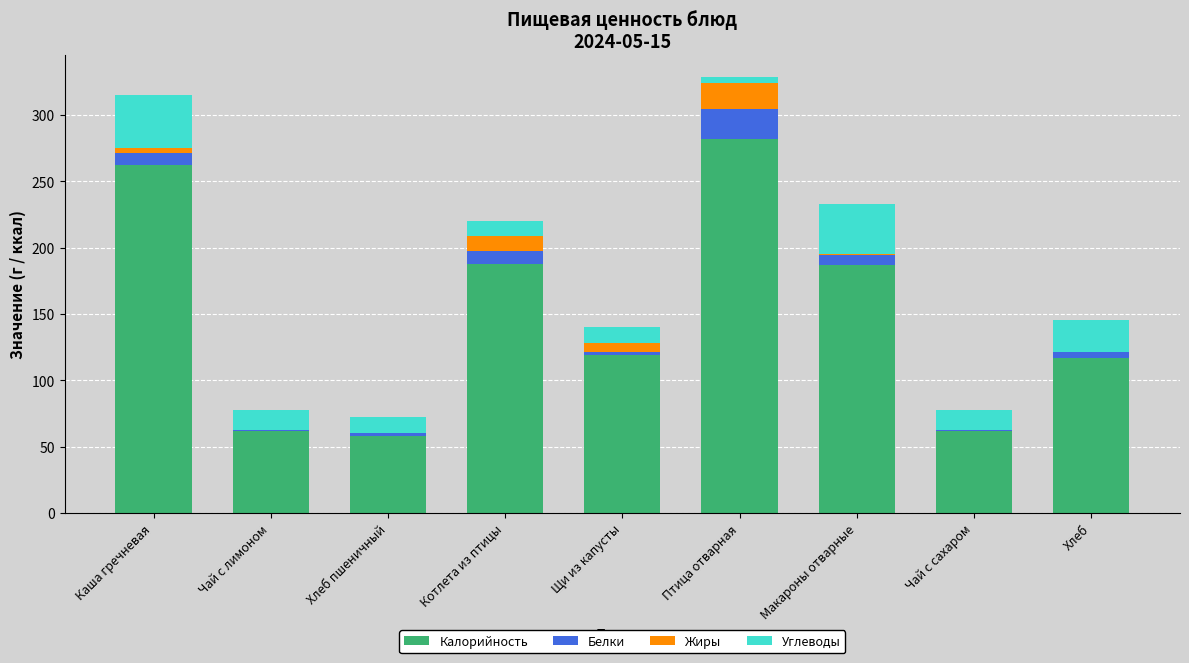

The value of Калорийность at Котлета из птицы is 187.5. True or false?

True